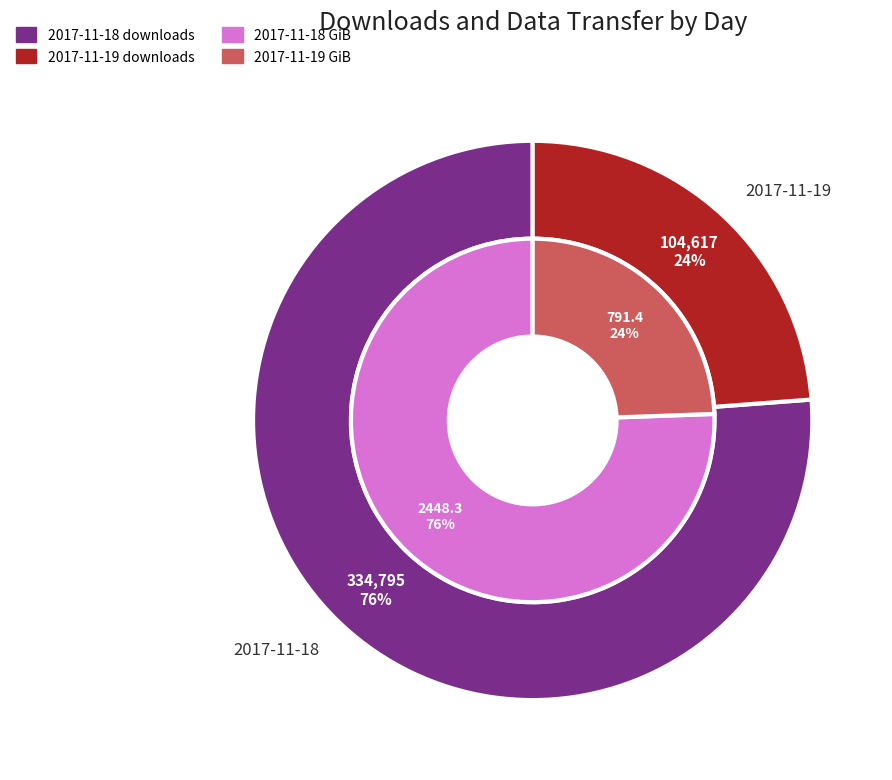

Is it true that 2017-11-18 is 76% of the pie?

True